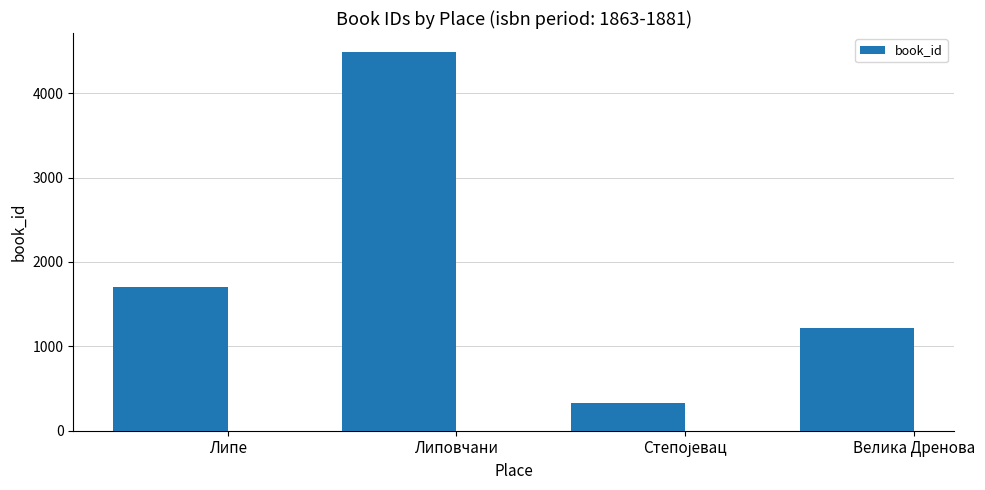

What is the difference between the maximum and minimum values?

4161